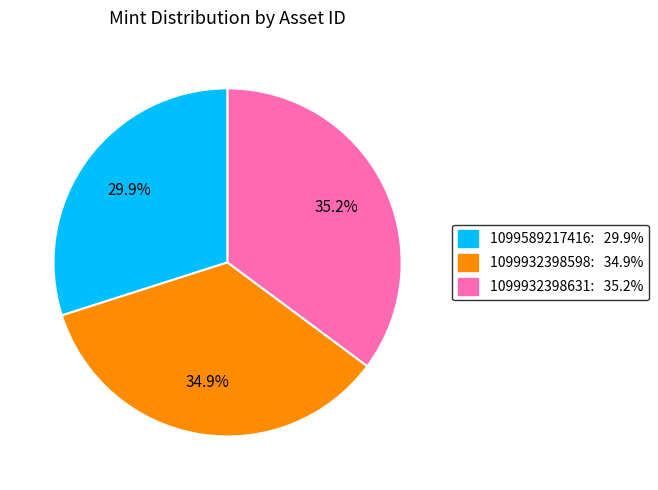

Combined, what portion of the pie is 1099589217416 and 1099932398598?

64.8%